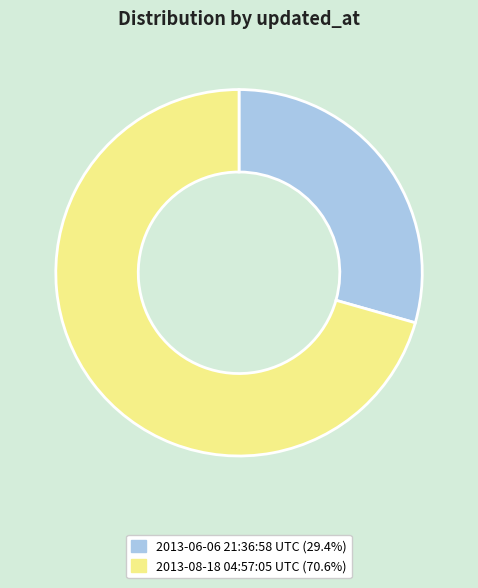

How many slices are in this pie chart?

2